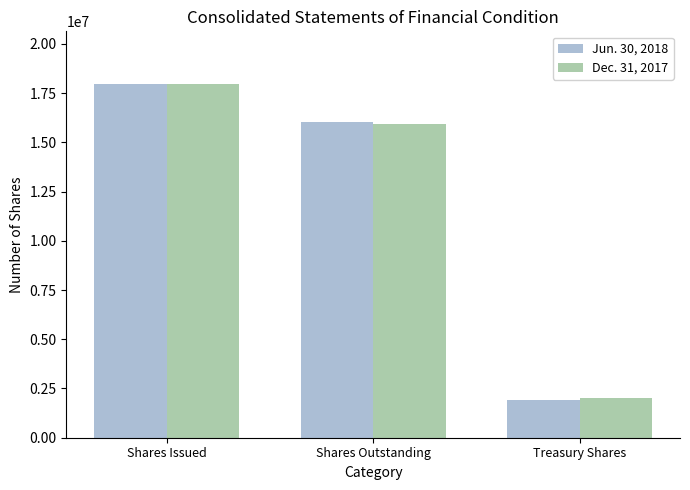

Rank the series at Shares Issued from highest to lowest value.

Dec. 31, 2017, Jun. 30, 2018